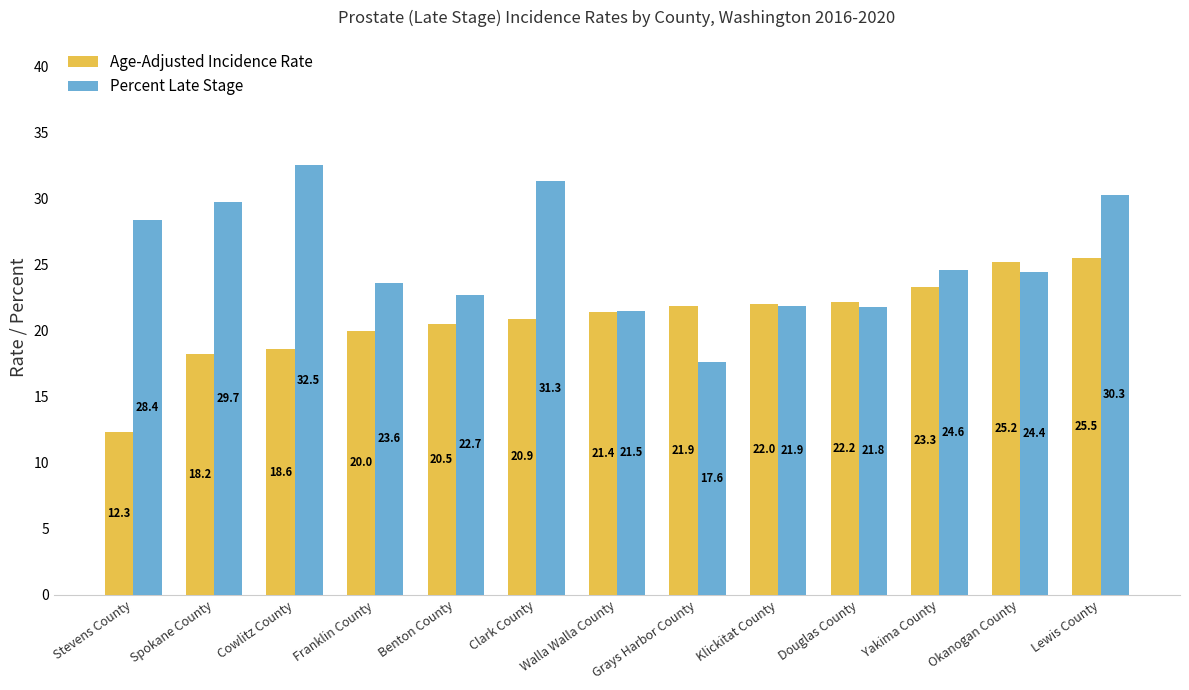

Count the number of data series in this chart.

2